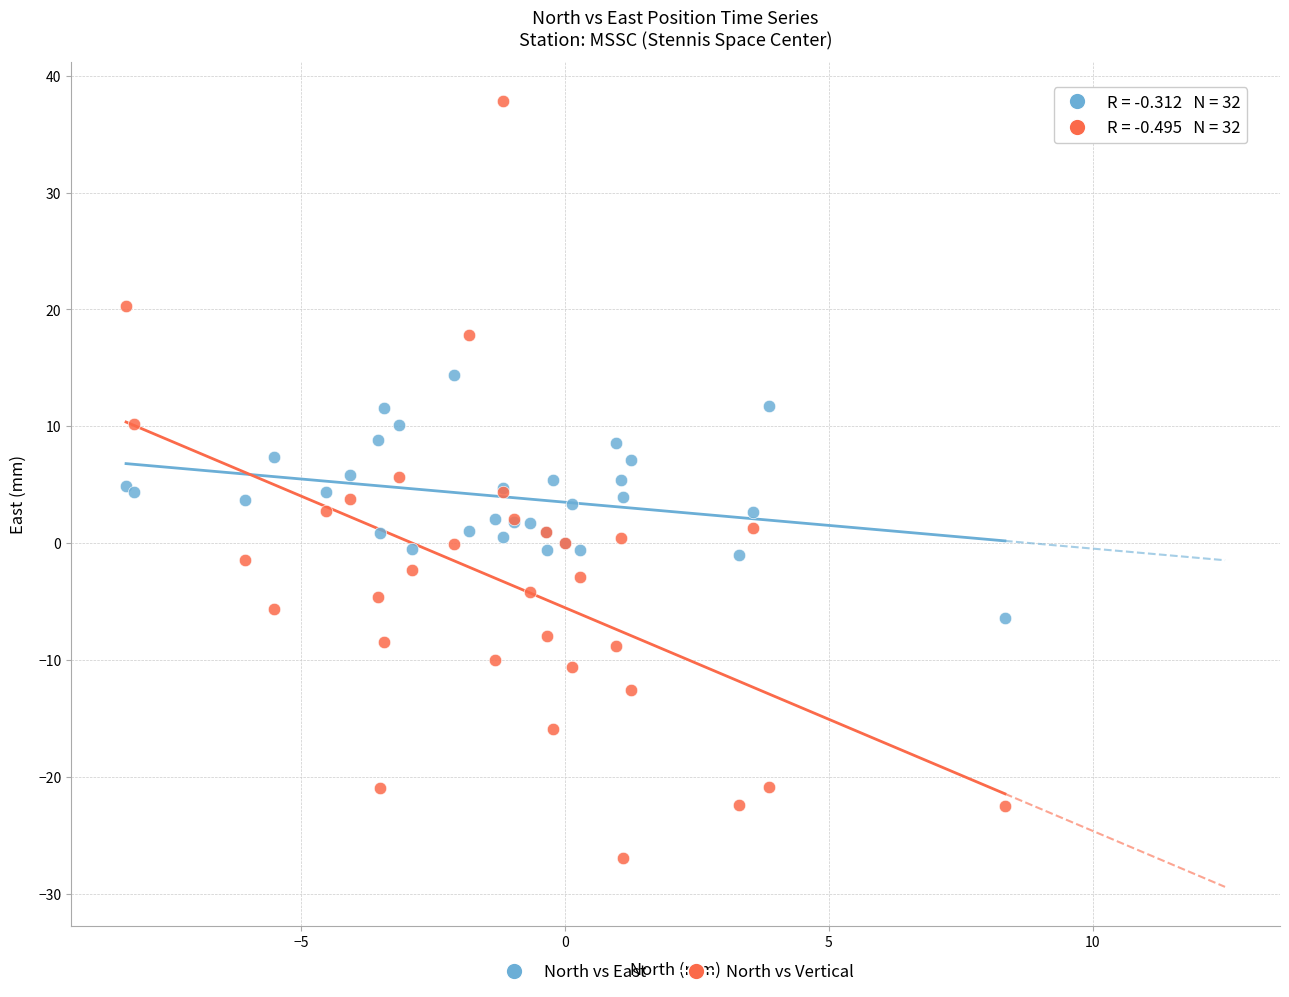

Which series reaches the maximum Y coordinate?

North vs Vertical